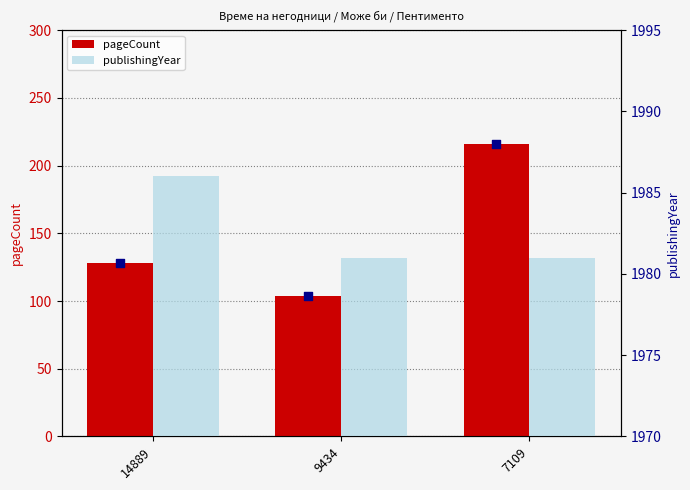

At which category is the sum across all series the highest?

7109